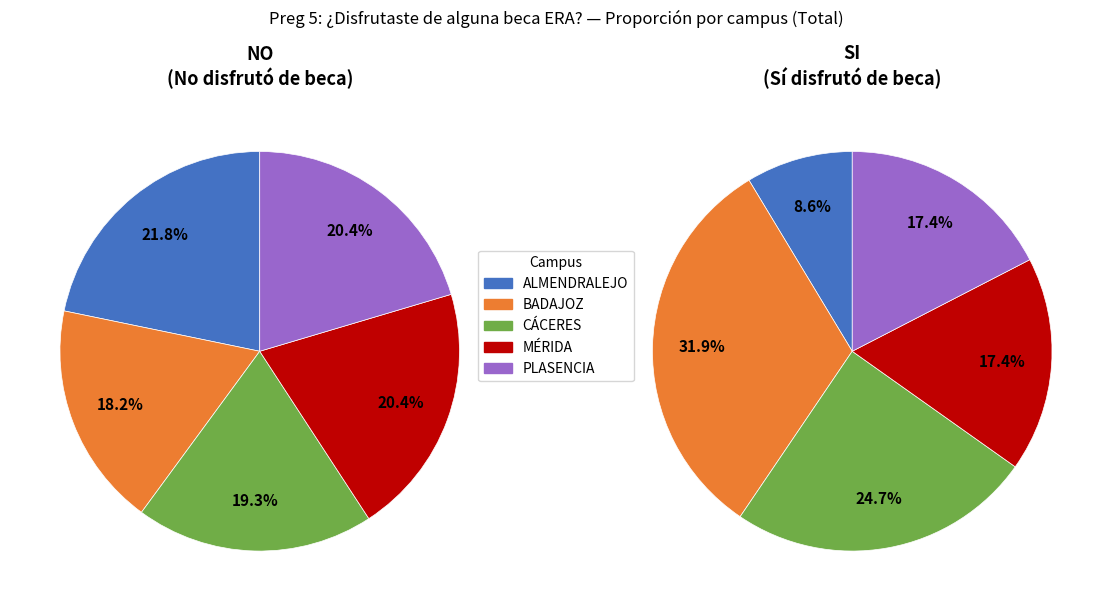

Which series has the widest spread of values?

SI